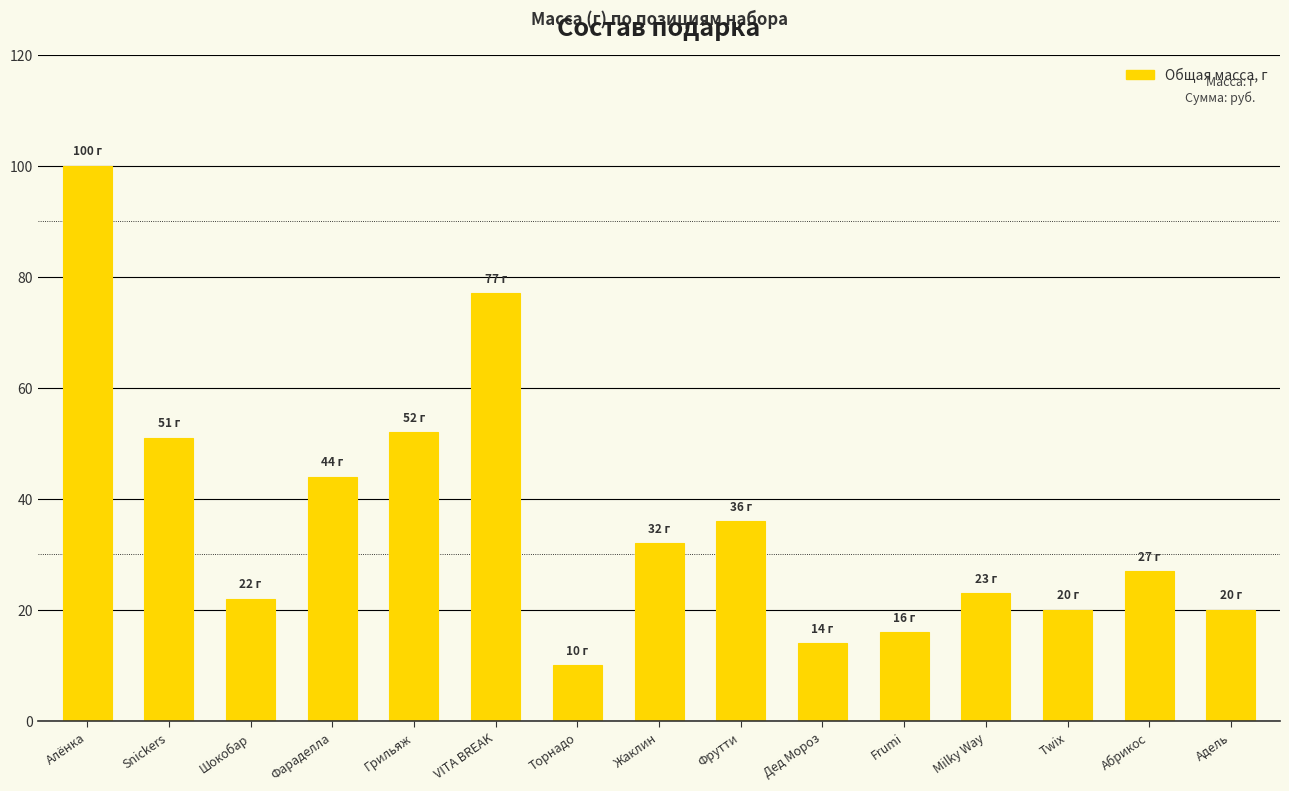

Which label corresponds to the largest value in the chart?

Алёнка